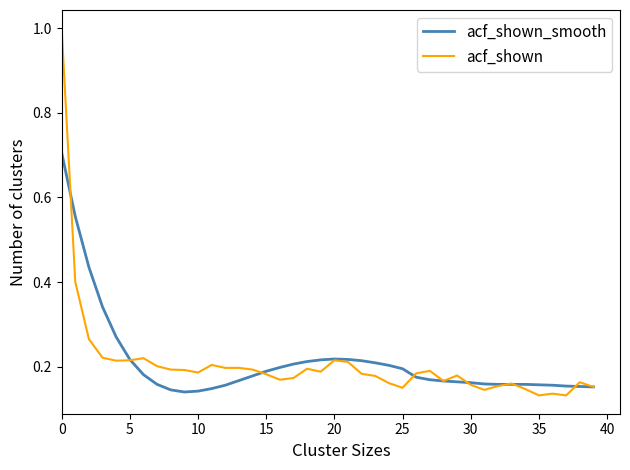

Rank the series by their maximum value, from lowest to highest.

acf_shown_smooth, acf_shown